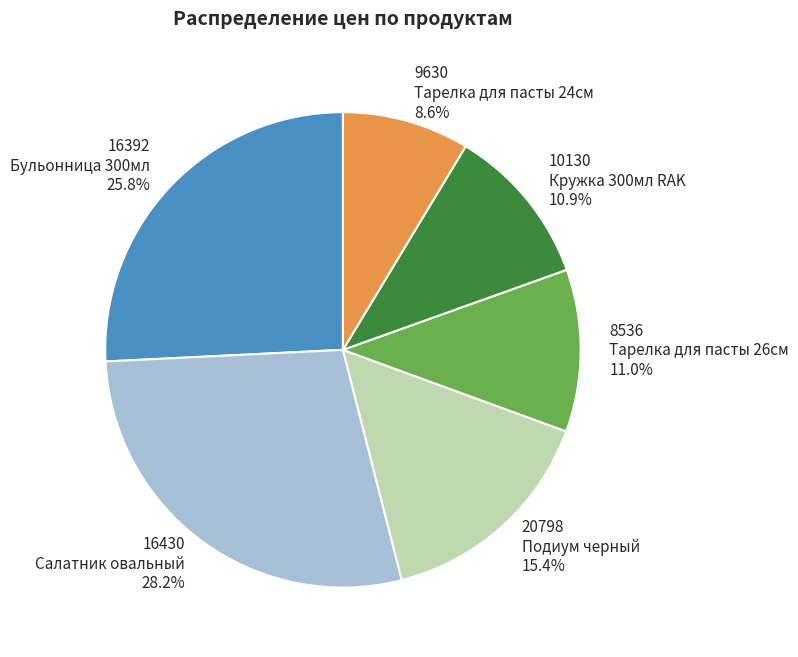

How many slices are in this pie chart?

6